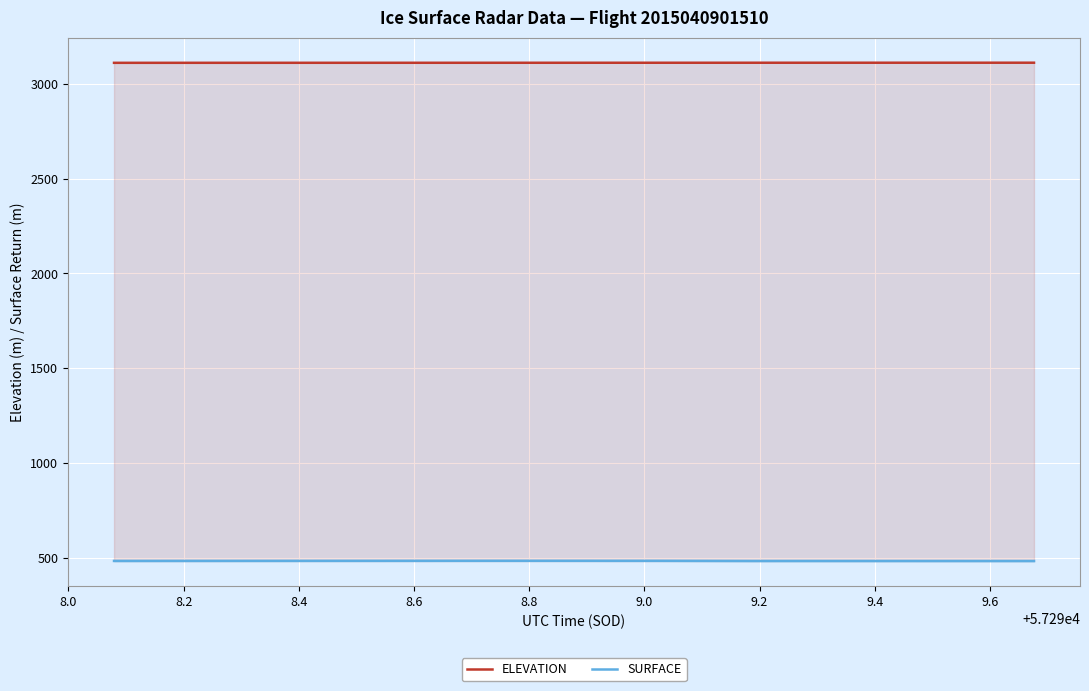

True or false: SURFACE and ELEVATION intersect in this chart.

False